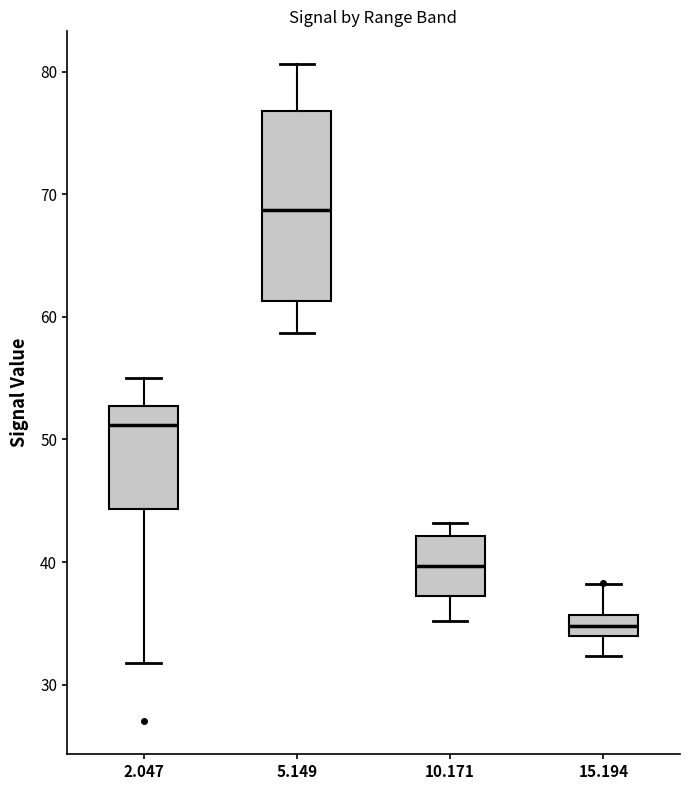

Which box has the lowest median line?

15.194